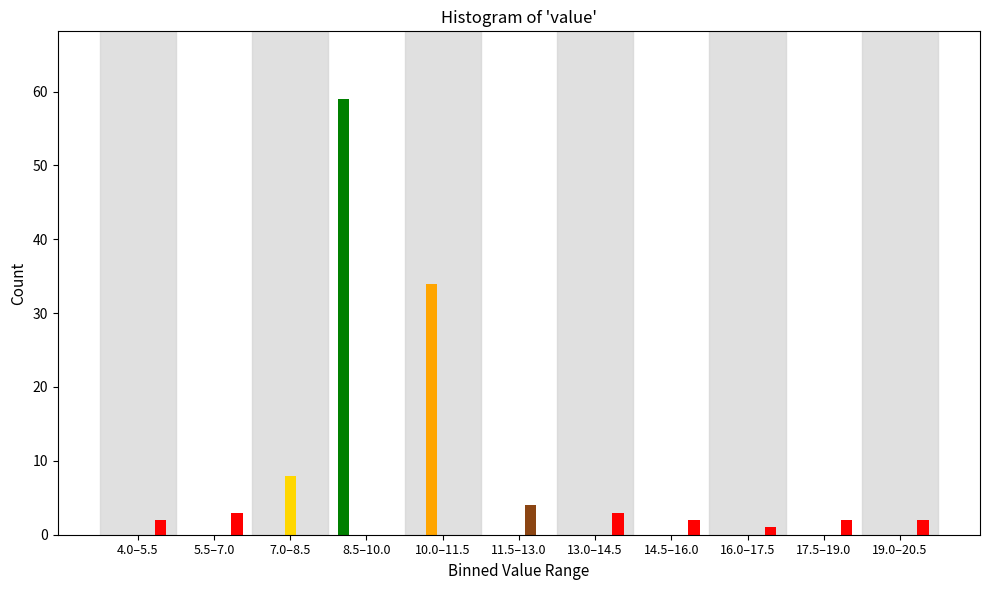

At which category is the sum across all series the highest?

8.5–10.0